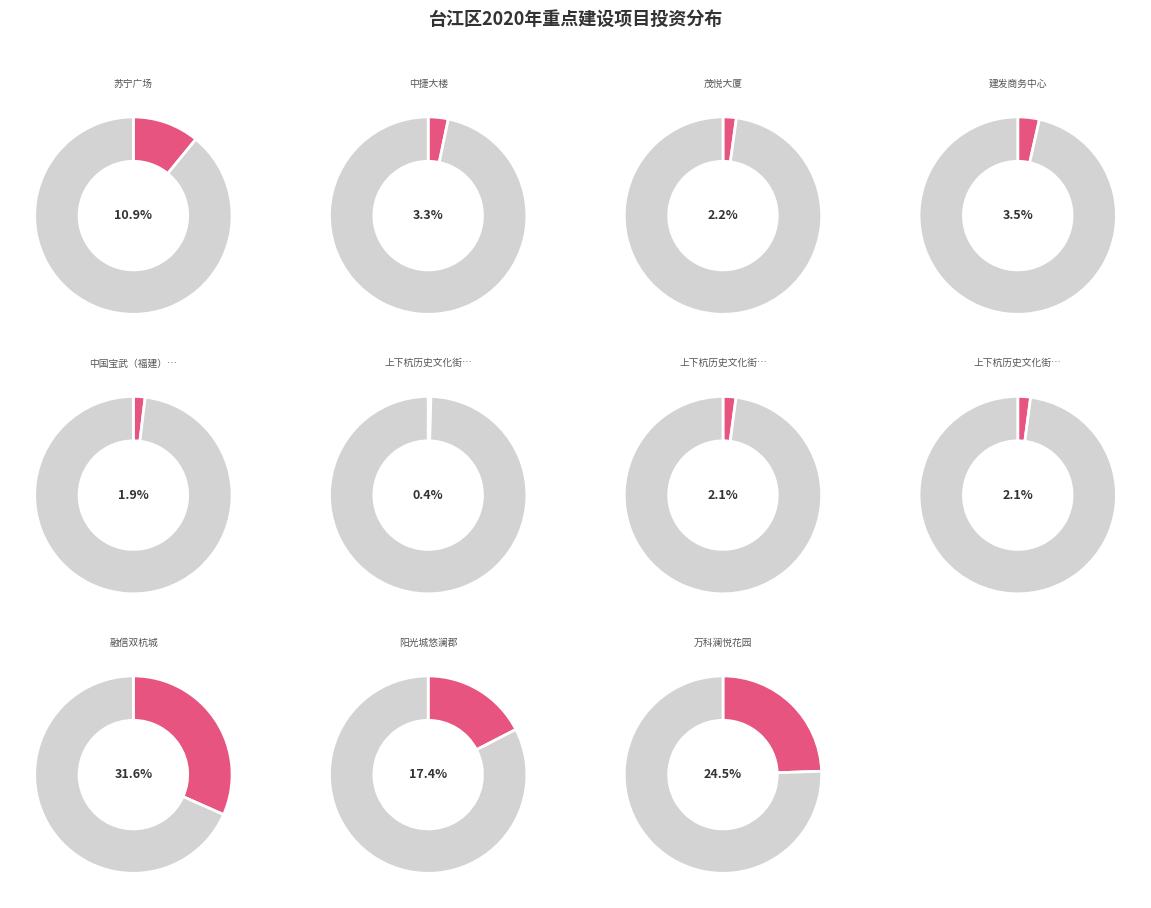

The 上下杭历史文化街区保护修复工程三地块 slice represents 15% of the pie. True or false?

False